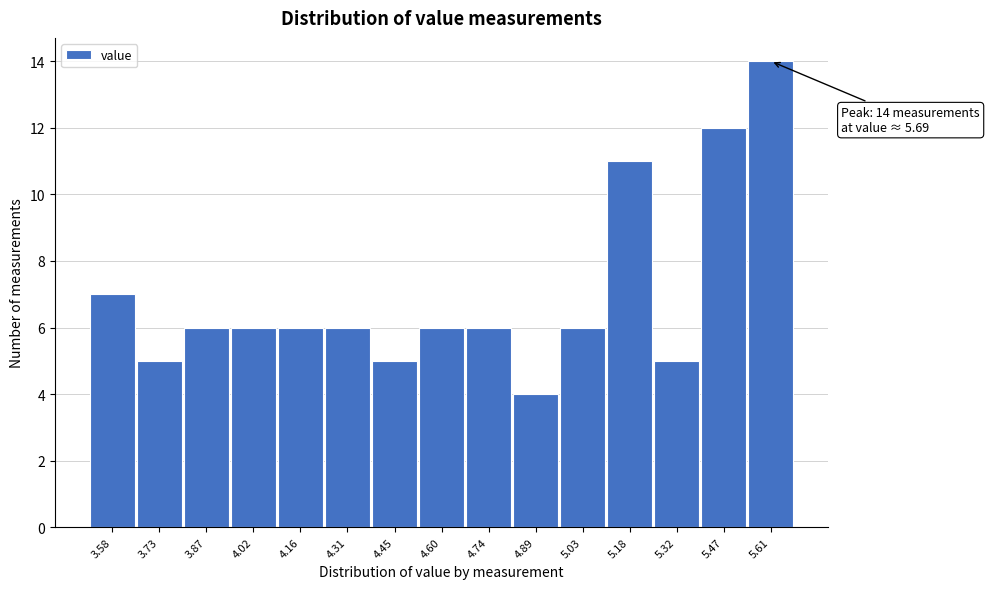

Reading left to right, list all the values displayed in this chart.

3.58=7	3.73=5	3.87=6	4.02=6	4.16=6	4.31=6	4.45=5	4.60=6	4.74=6	4.89=4	5.03=6	5.18=11	5.32=5	5.47=12	5.61=14